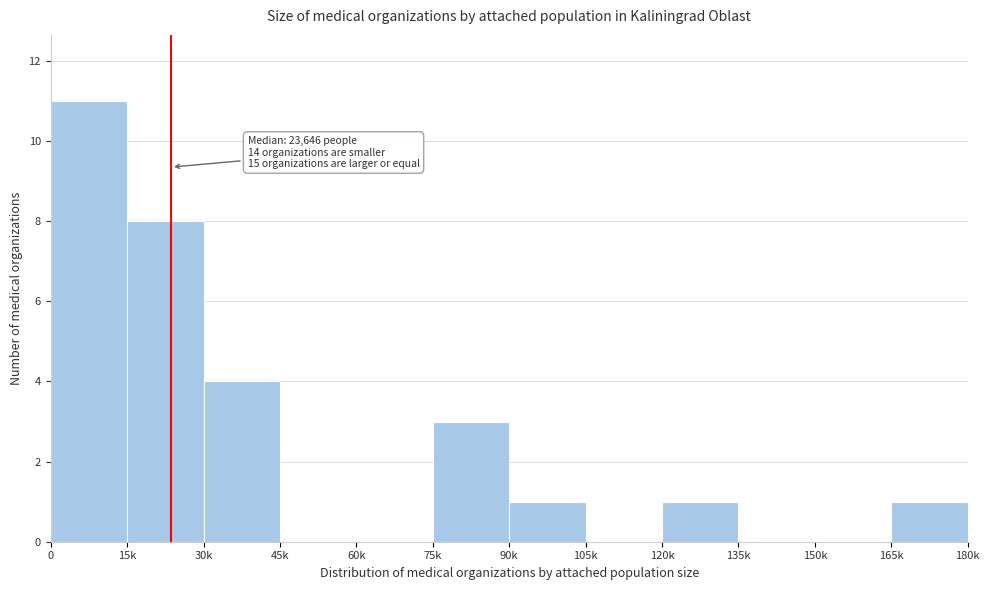

Reading left to right, list all the values displayed in this chart.

0=11	15k=8	30k=4	45k=0	60k=0	75k=3	90k=1	105k=0	120k=1	135k=0	150k=0	165k=1